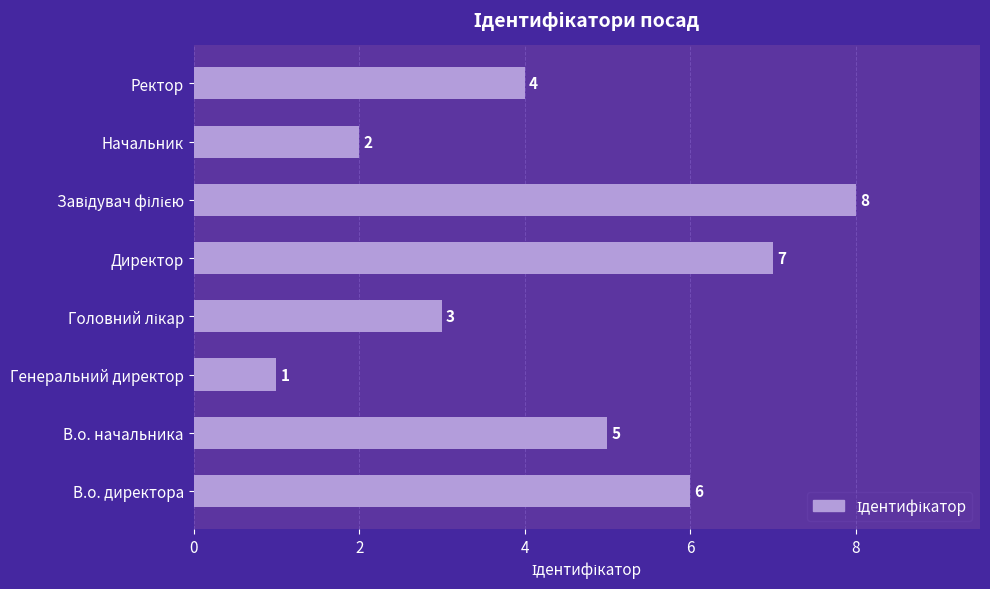

Is it true that the value at Генеральний директор is 1?

True